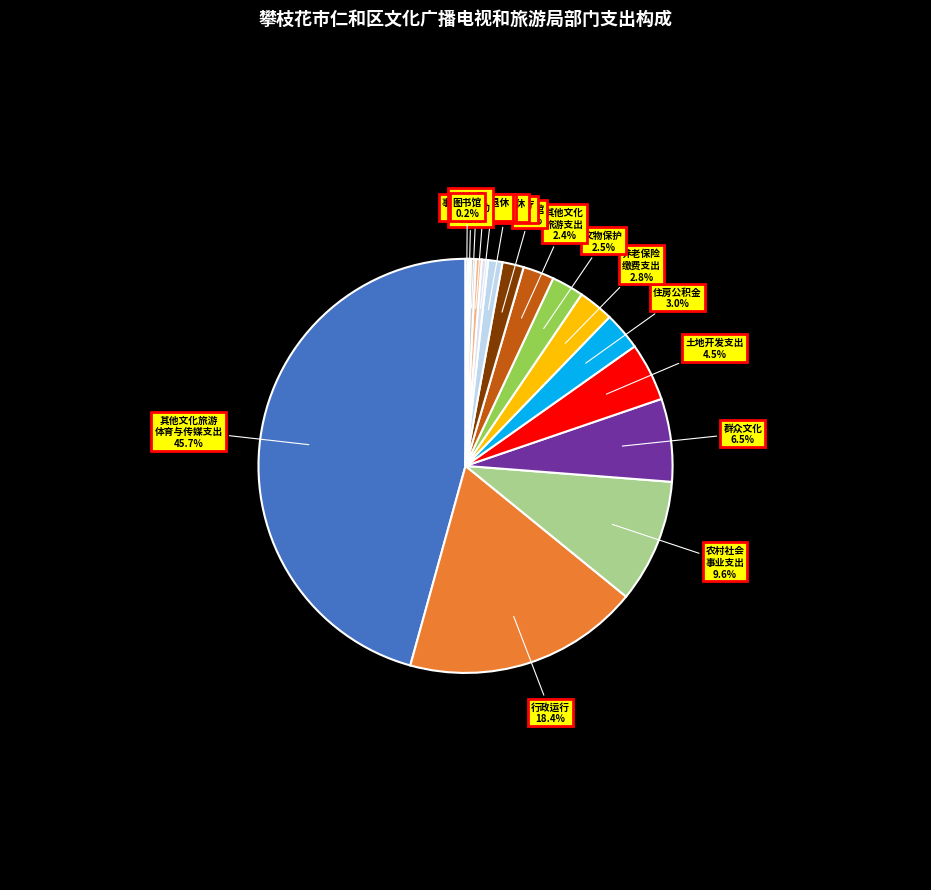

Is there any slice that represents more than half of the pie?

No